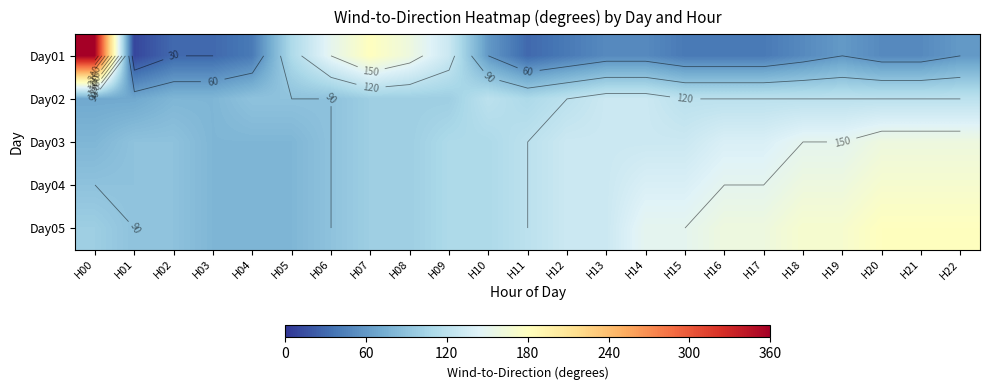

At how many categories does at least one series exceed 210?

1